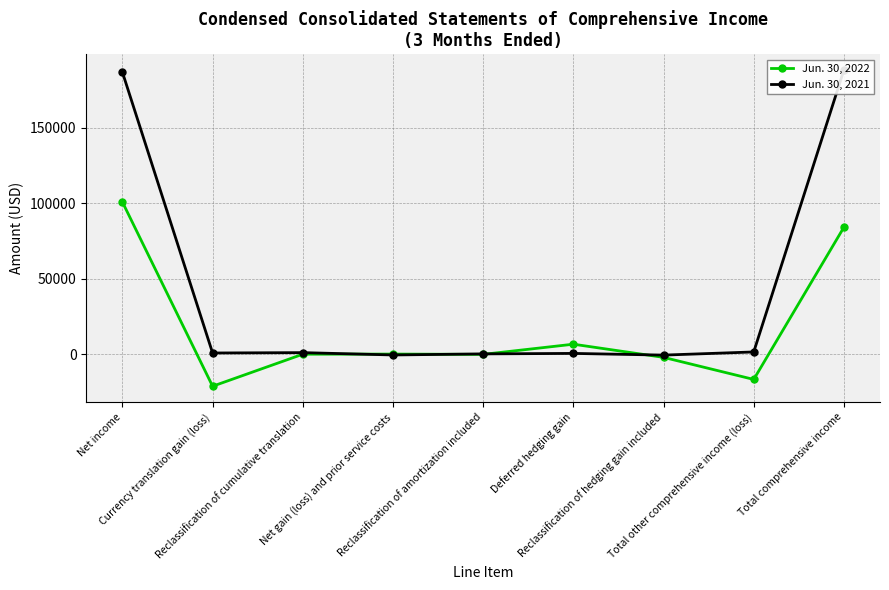

Reading left to right, what are all the values shown in this chart?

Jun. 30, 2022: 100836	-21220	0	84	-113	6629	-2091	-16711	84125
Jun. 30, 2021: 186841	804	1046	-500	211	530	-594	1497	188338